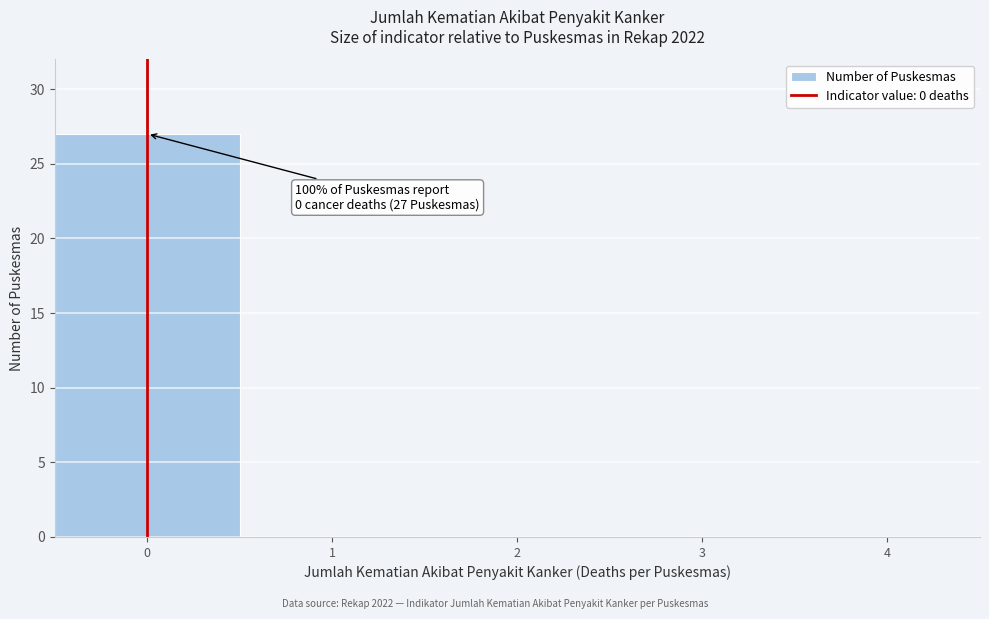

Over which range of the x-axis is the bar tallest?

-0.5 to 0.5